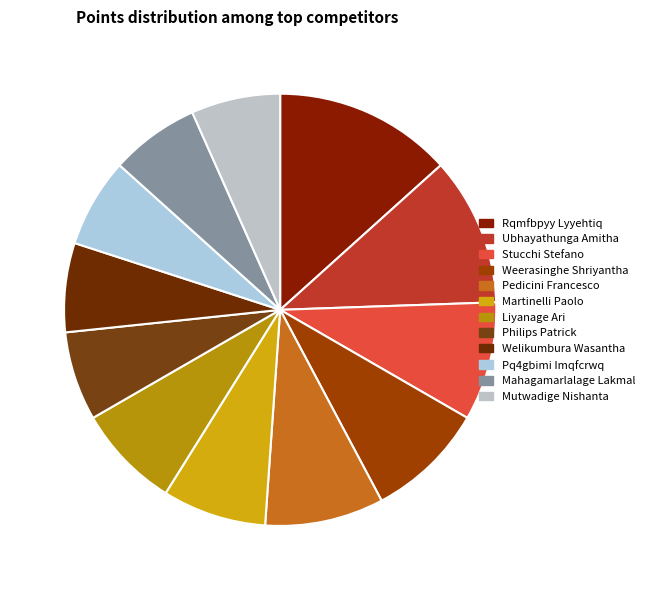

Which slice is the smallest?

Philips Patrick